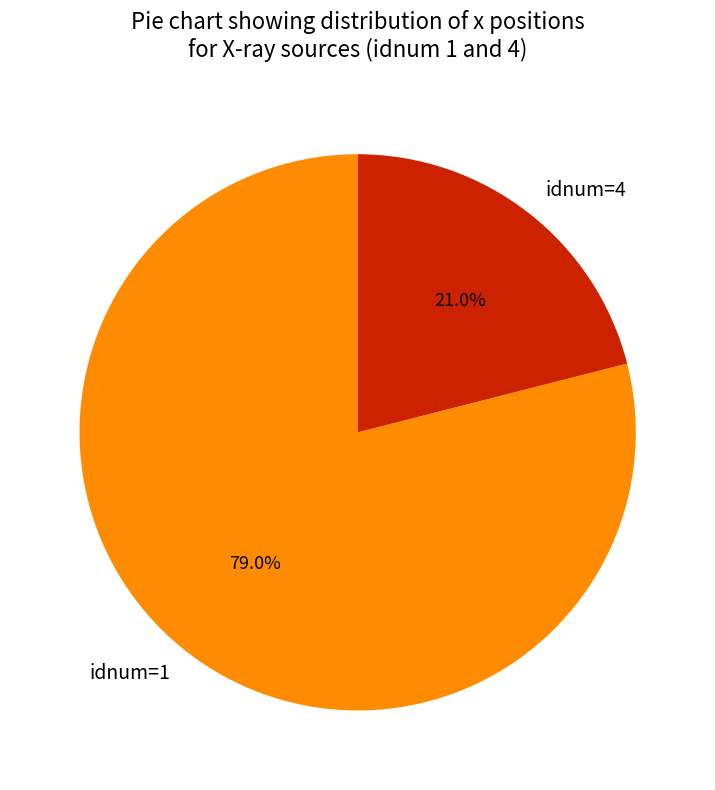

Which slice is the largest?

idnum=1